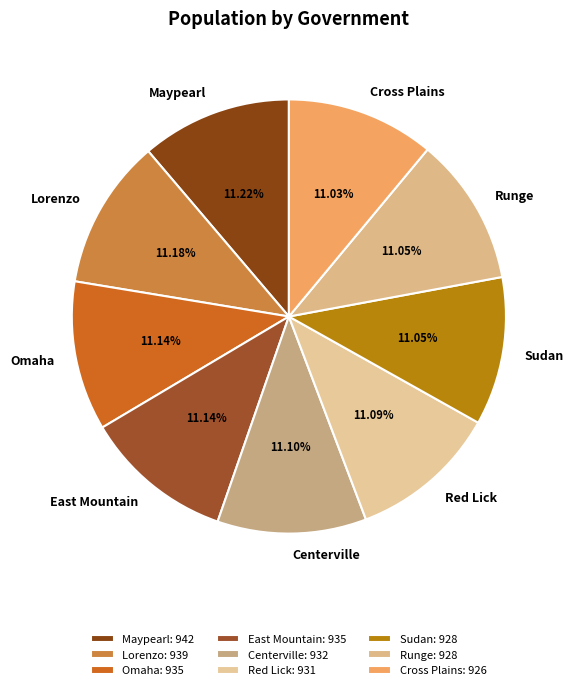

What is the ratio of the value at Red Lick to the value at Cross Plains?

1.0